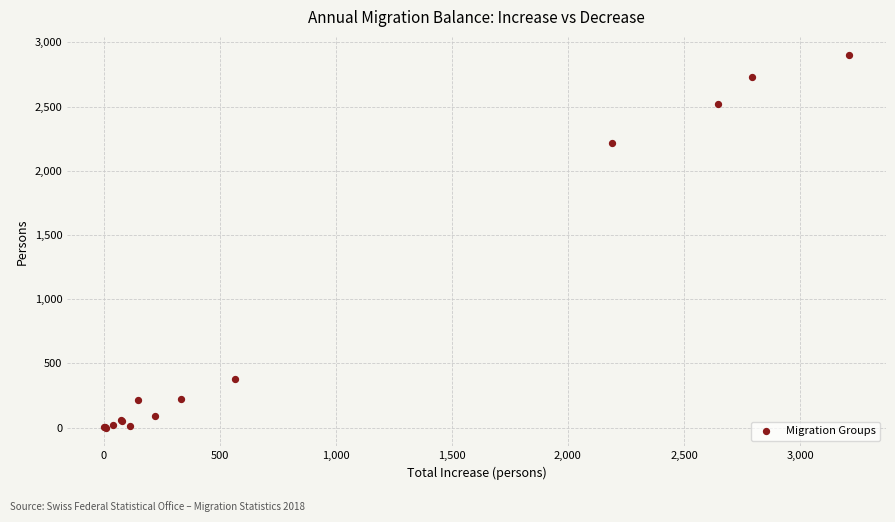

What Y value in the scatter plot is closest to 1448?

2215